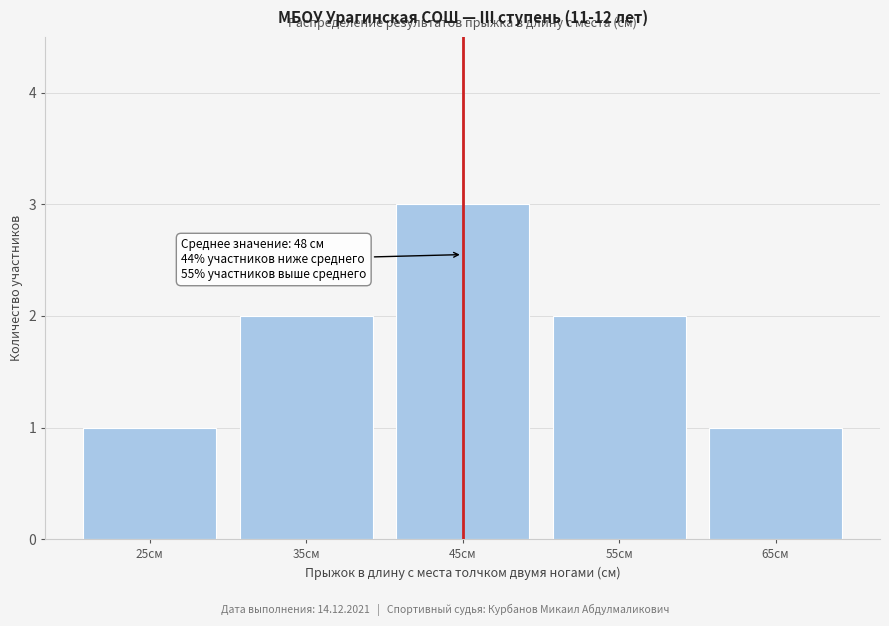

Reading left to right, extract all data points from this chart.

1	2	3	2	1